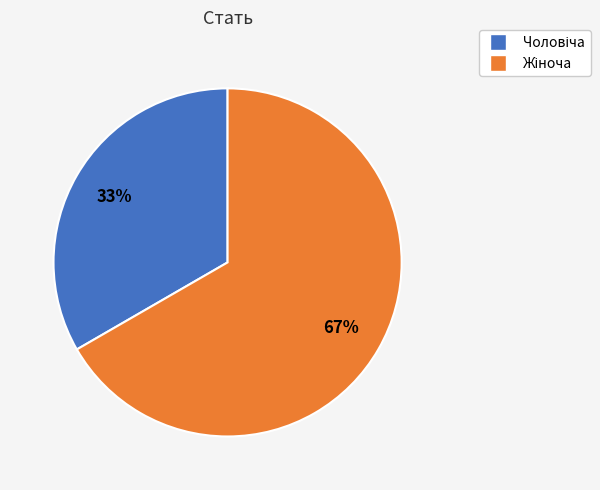

To the nearest percent, what is the average slice percentage?

50%